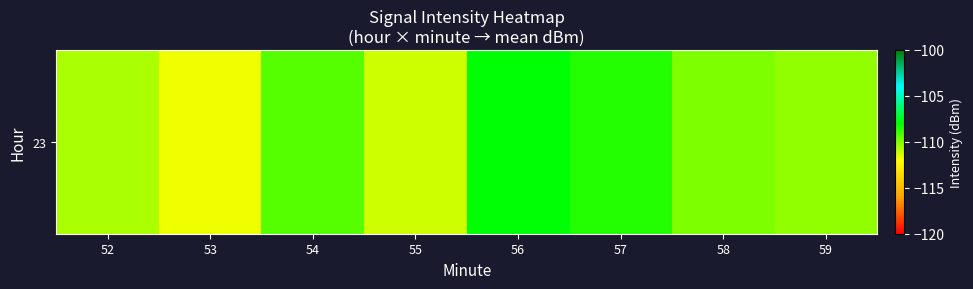

Reading left to right, list all the values displayed in this chart.

52=-110.7	53=-111.8	54=-109.3	55=-111.2	56=-107.9	57=-108.6	58=-110.0	59=-110.3